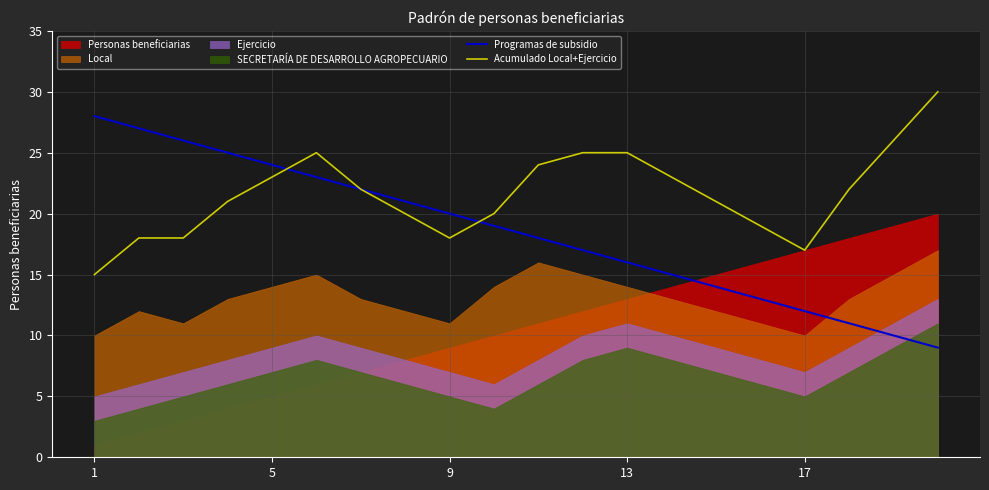

Where does the Acumulado Local+Ejercicio series first go above 22?

5